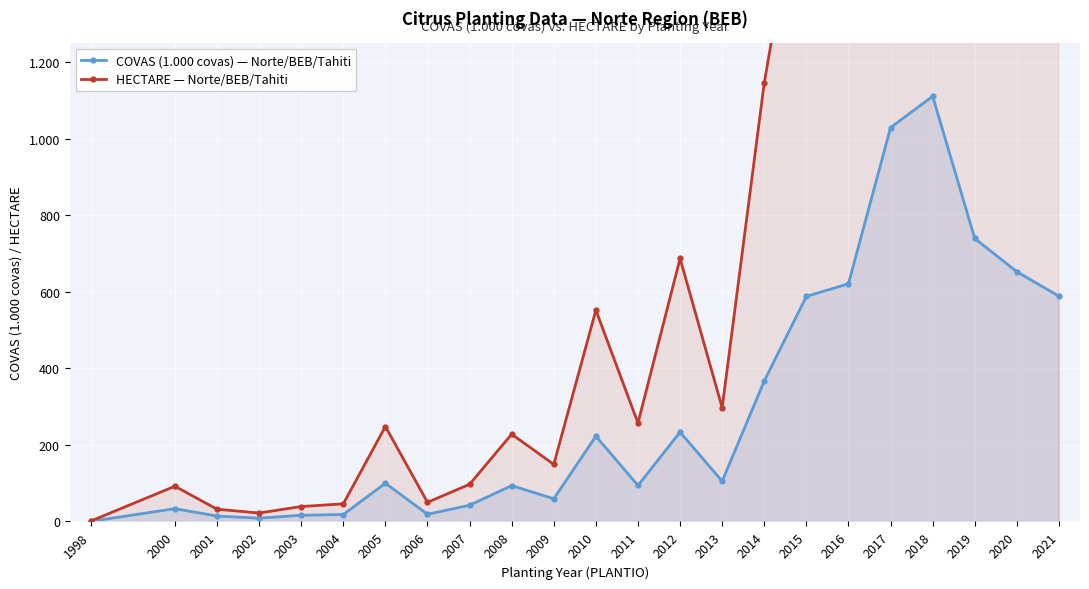

Reading left to right, what are all the values shown in this chart?

COVAS (1.000 covas) — Norte/BEB/Tahiti: 0.3	33.5	14.1	8.6	16.2	18.1	99.9	18.8	42.4	93.7	59.3	222.7	94.0	233.5	105.2	367.1	587.9	620.9	1028.9	1110.7	739.2	652.4	588.5
HECTARE — Norte/BEB/Tahiti: 1.0	92.0	32.0	22.0	39.0	46.0	248.0	50.0	97.0	228.0	149.0	552.0	257.0	687.0	297.0	1146.0	1782.0	1872.0	2968.0	3242.0	2107.0	1826.0	1628.0